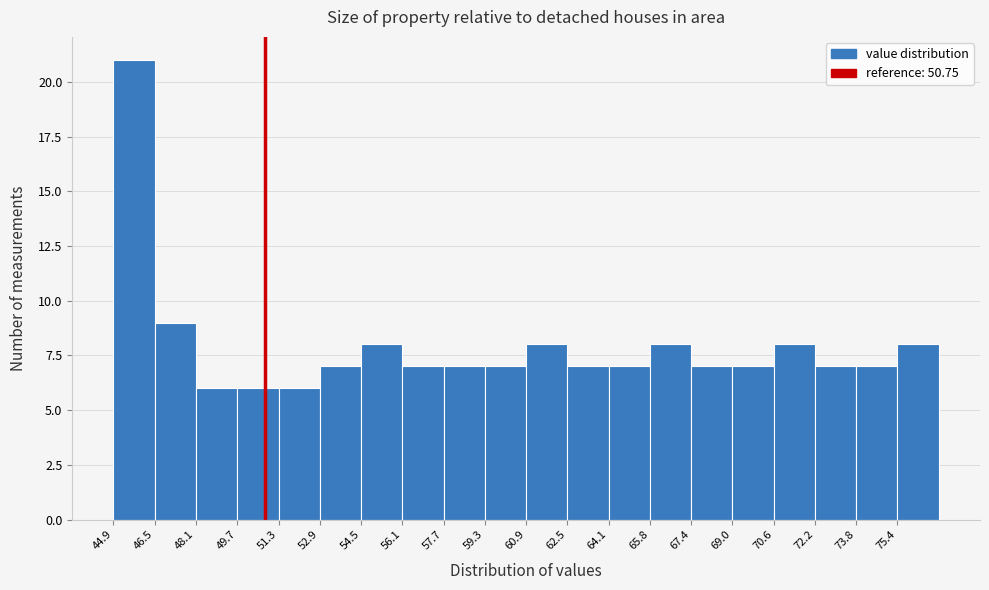

How tall is the bar that spans 72.2 to 73.8 on the x-axis? Neither the bar edges nor the heights are printed on the chart, so give them approximately, as read against the axes.

7